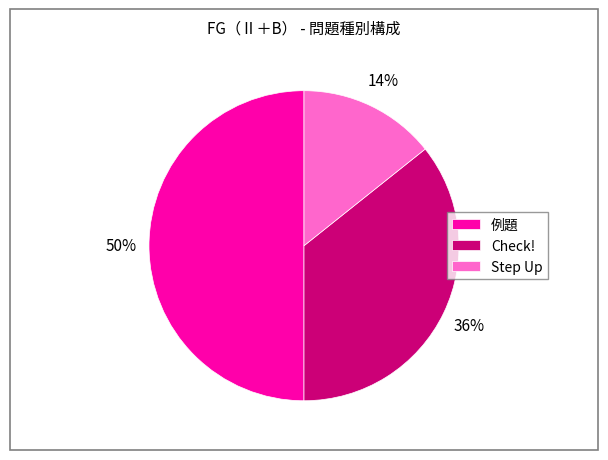

To the nearest percent, what percentage of the pie is Step Up?

14%